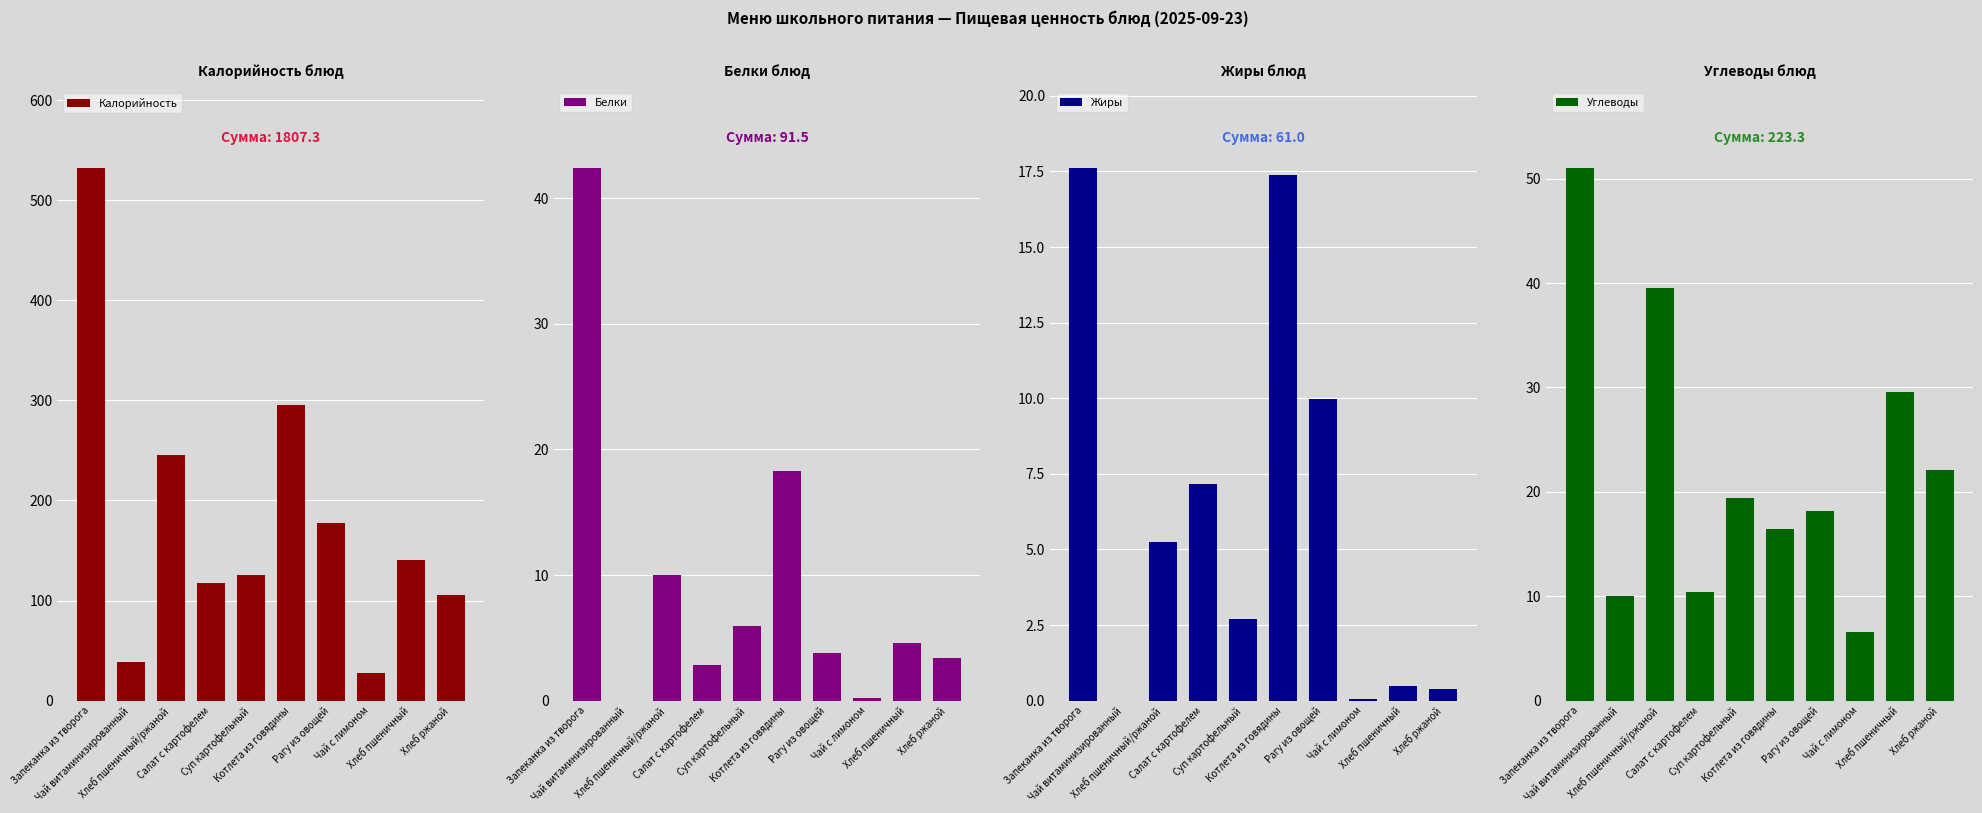

At how many categories does at least one series exceed 289?

2